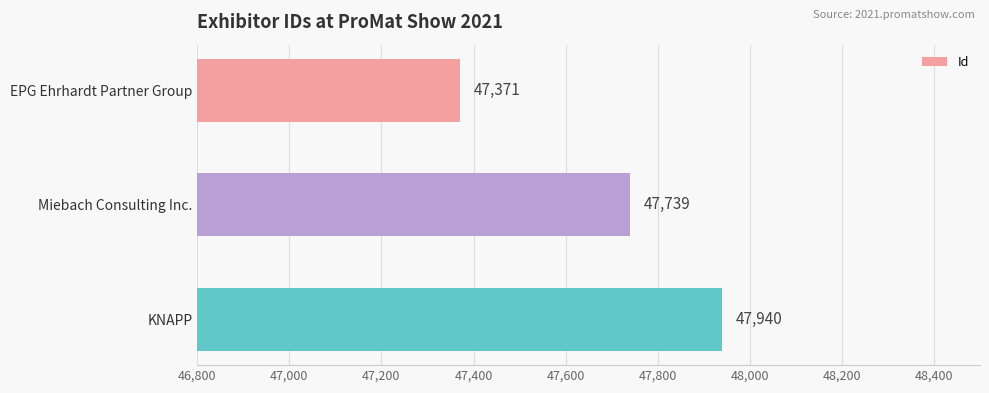

Reading bottom to top, extract all data points from this chart.

KNAPP=47940	Miebach Consulting Inc.=47739	EPG Ehrhardt Partner Group=47371